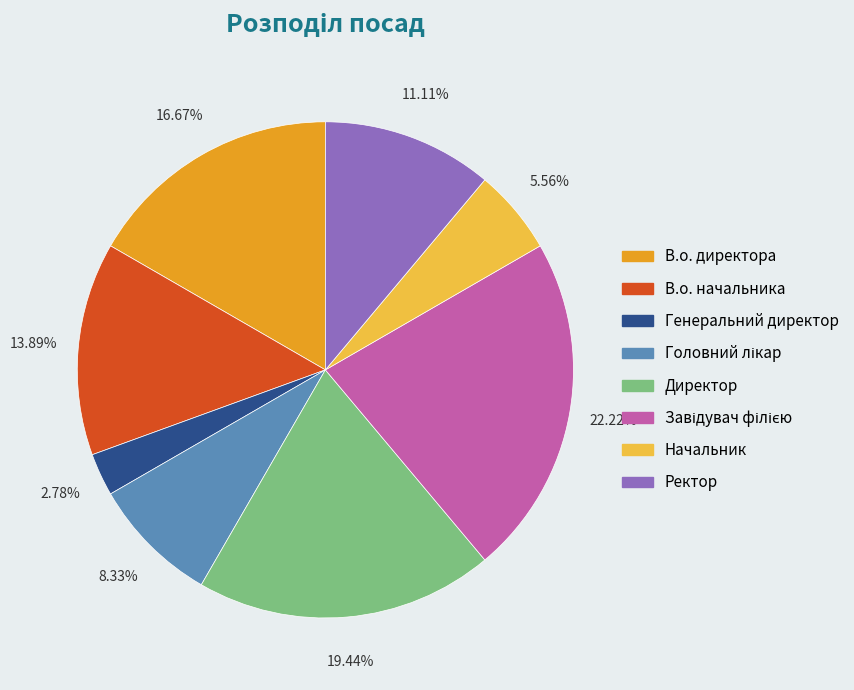

What is the smallest slice in the pie chart?

Генеральний директор